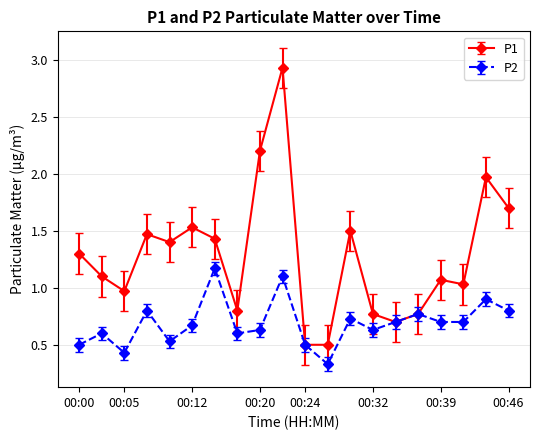

Is this an area chart (filled region under the line)?

No